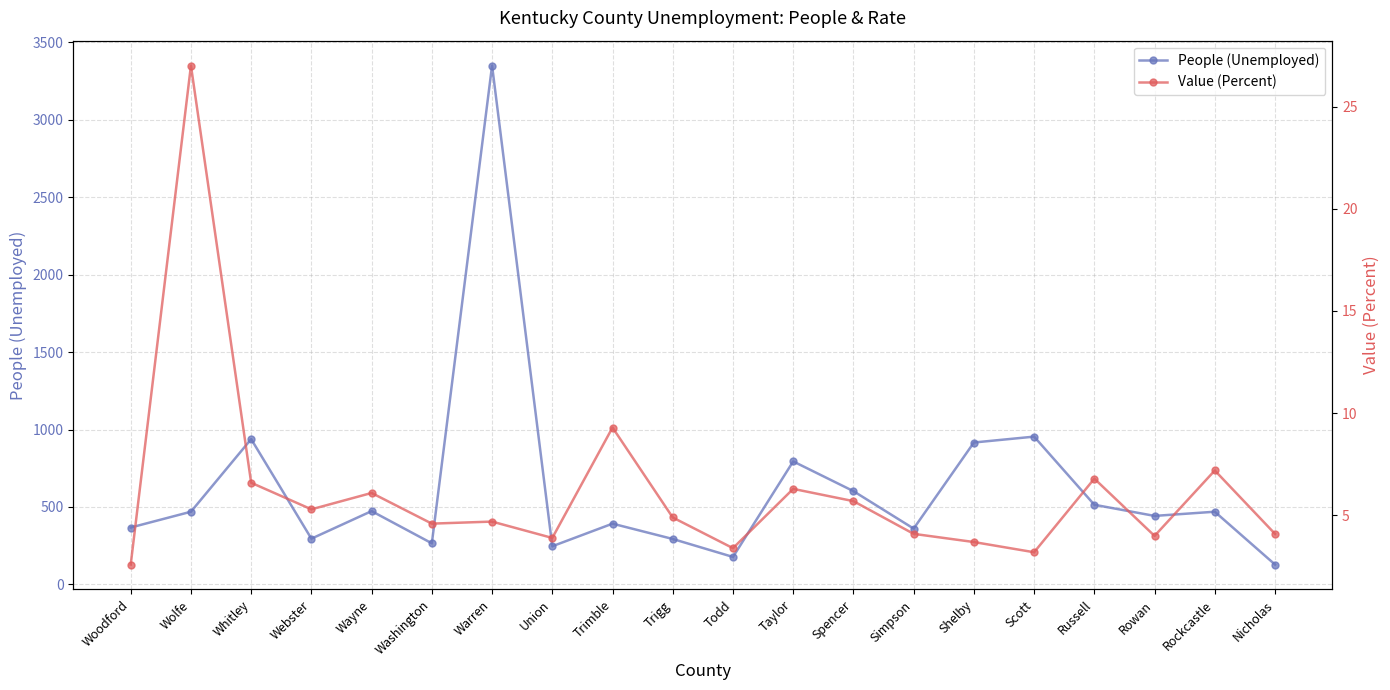

Reading left to right, what are all the values shown in this chart?

People (Unemployed): 367.0	469.0	938.0	295.0	473.0	265.0	3350.0	246.0	392.0	293.0	177.0	794.0	602.0	360.0	916.0	954.0	514.0	442.0	469.0	128.0
Value (Percent): 2.6	27.0	6.6	5.3	6.1	4.6	4.7	3.9	9.3	4.9	3.4	6.3	5.7	4.1	3.7	3.2	6.8	4.0	7.2	4.1